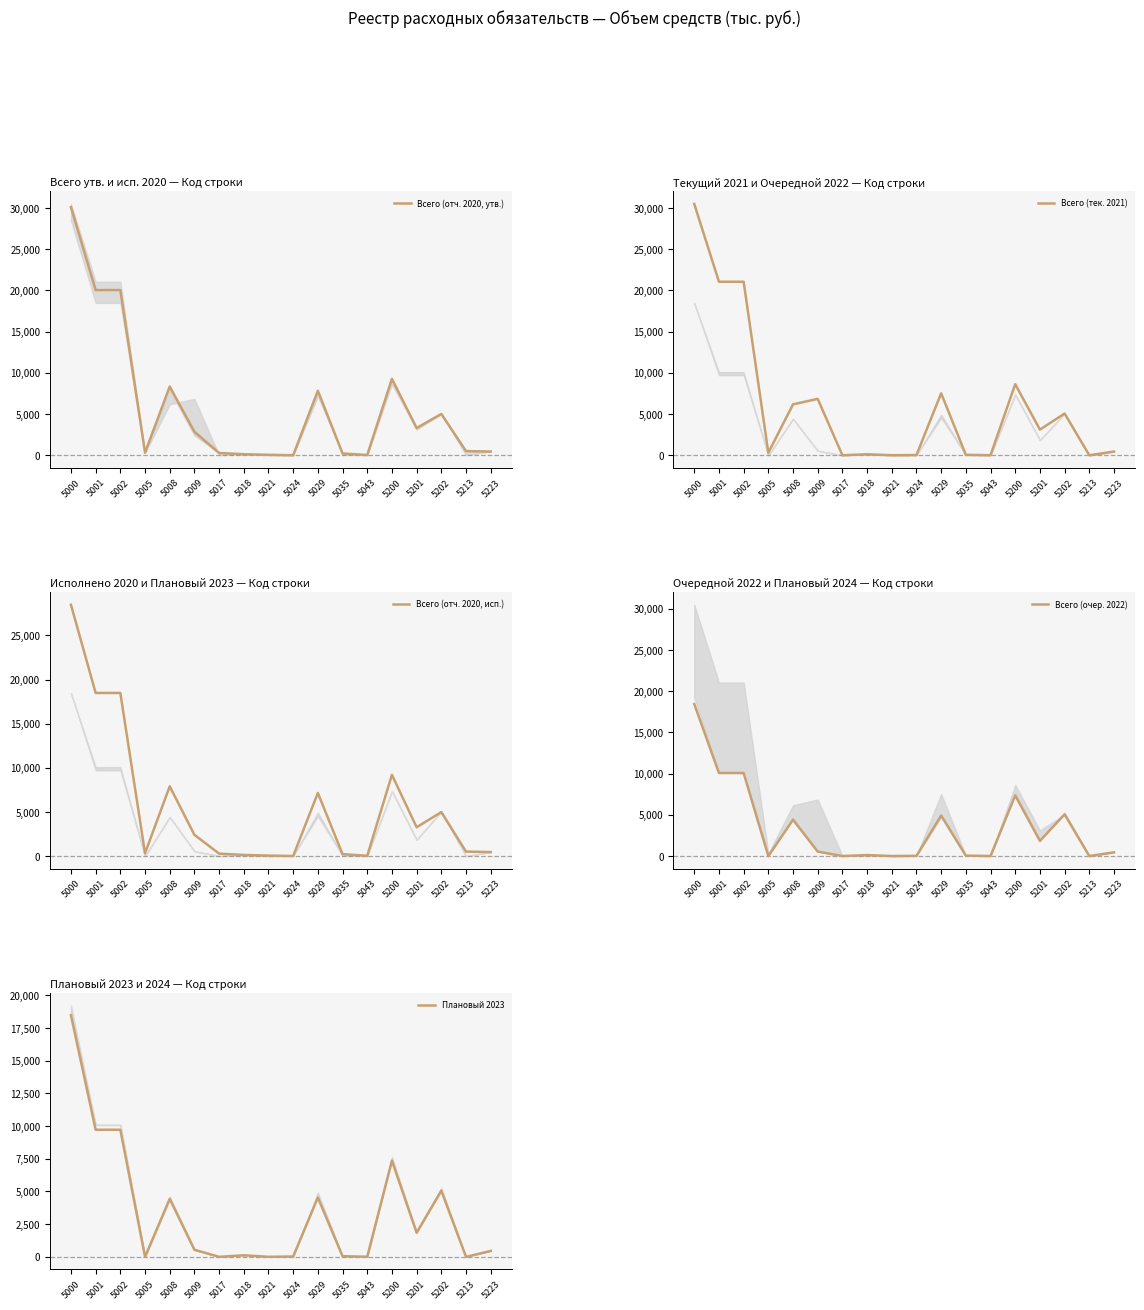

Is it true that Всего (очер. 2022) equals 66.4 at 5035?

False